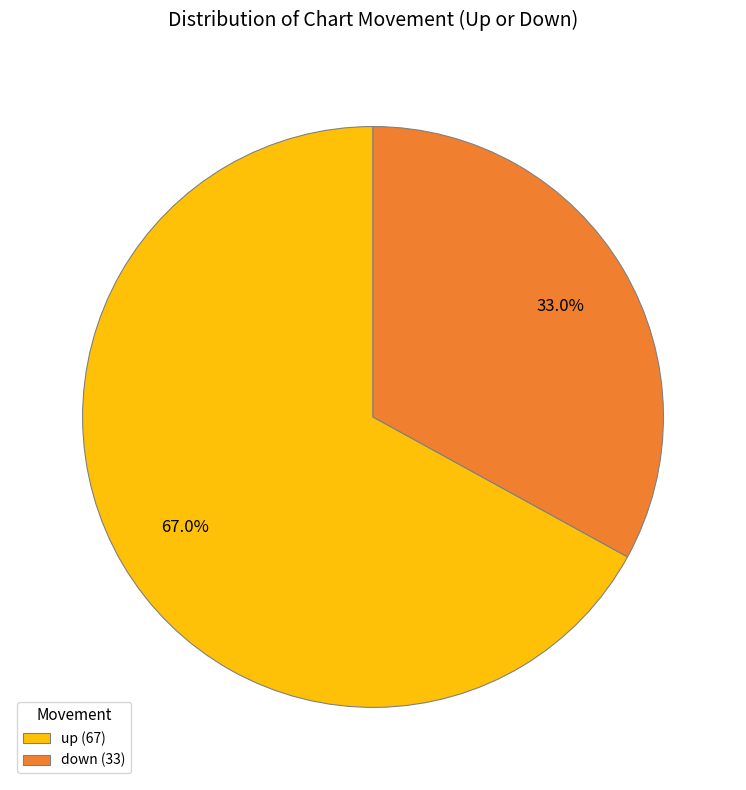

Between up (67) and down (33), which is larger?

up (67)